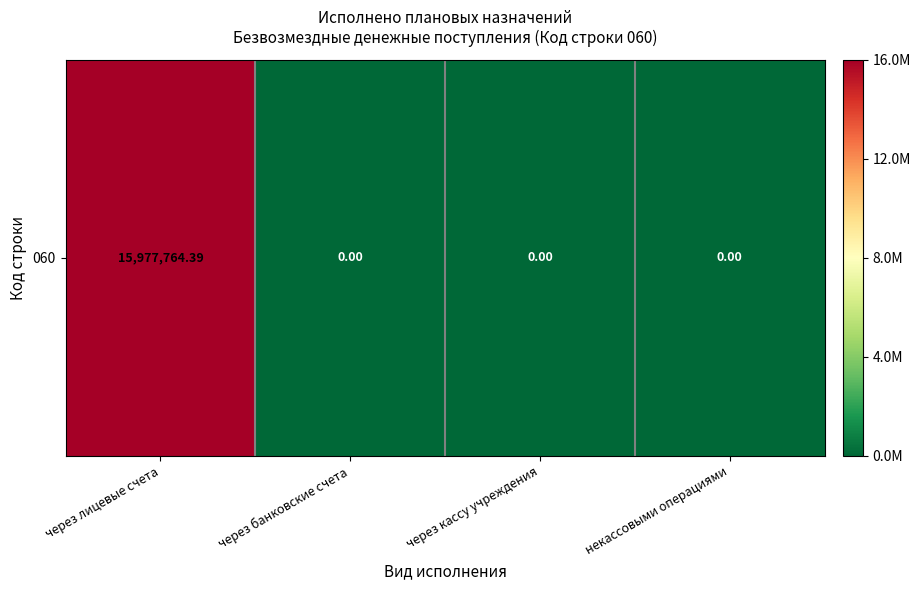

What is the sum of all values?

15977764.4